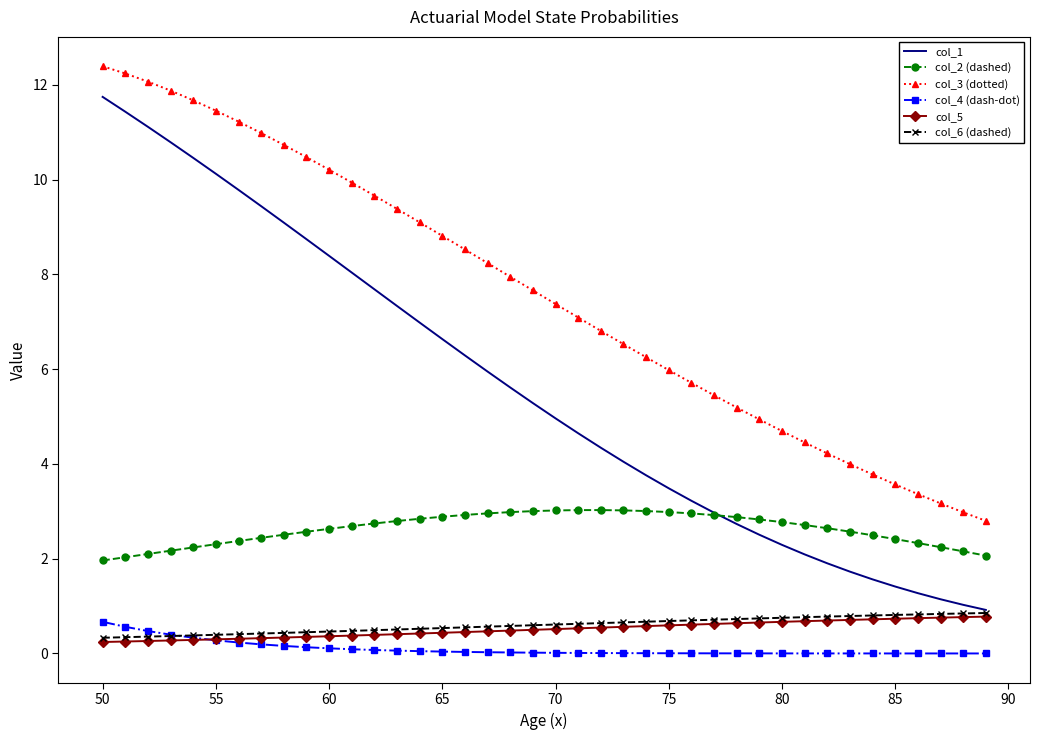

True or false: col_4 (dash-dot) and col_2 (dashed) intersect in this chart.

False